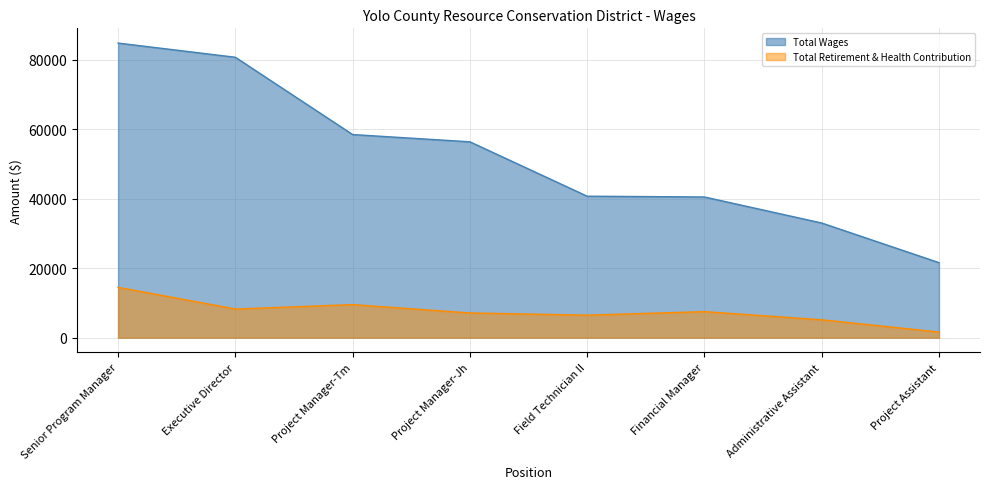

What is the sum of all Total Retirement & Health Contribution values?

60137